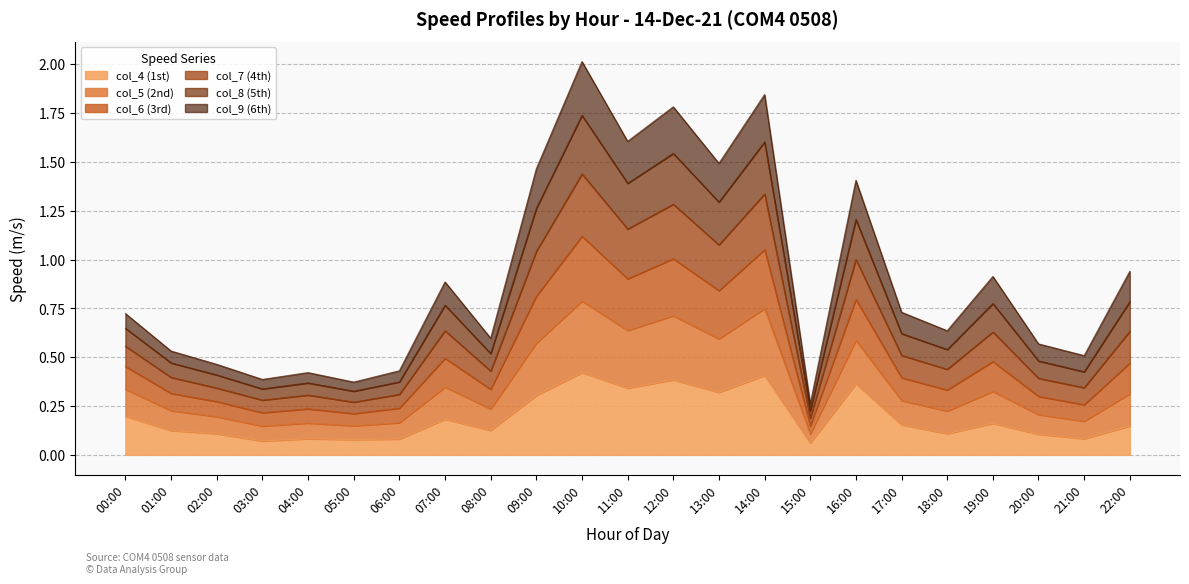

True or false: col_7 has more than 2 interior local peaks.

True